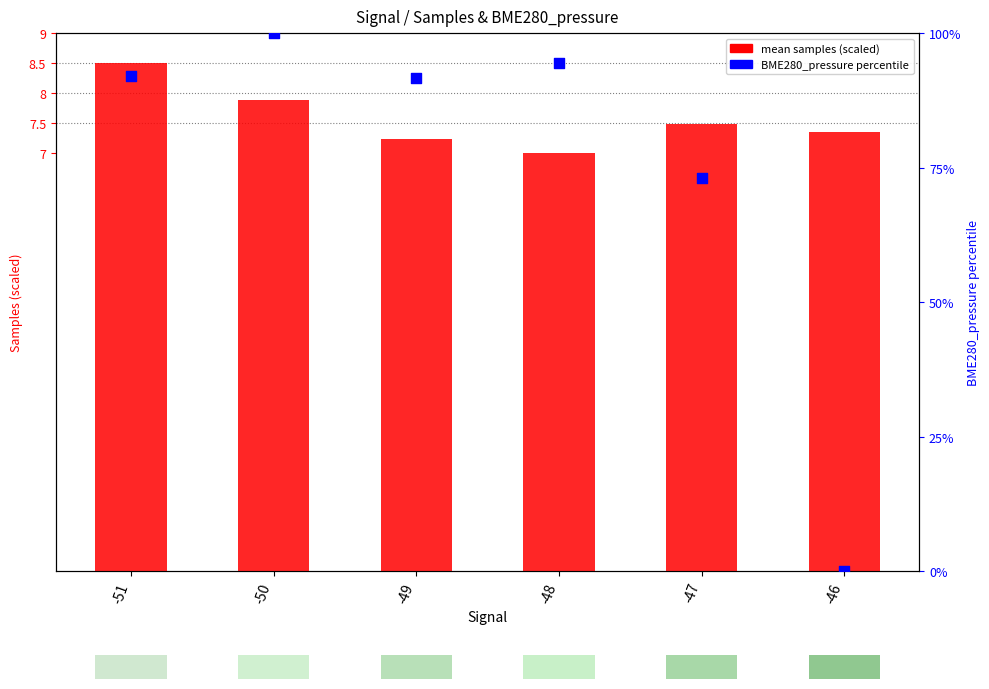

At which category is the sum across all series the highest?

-50